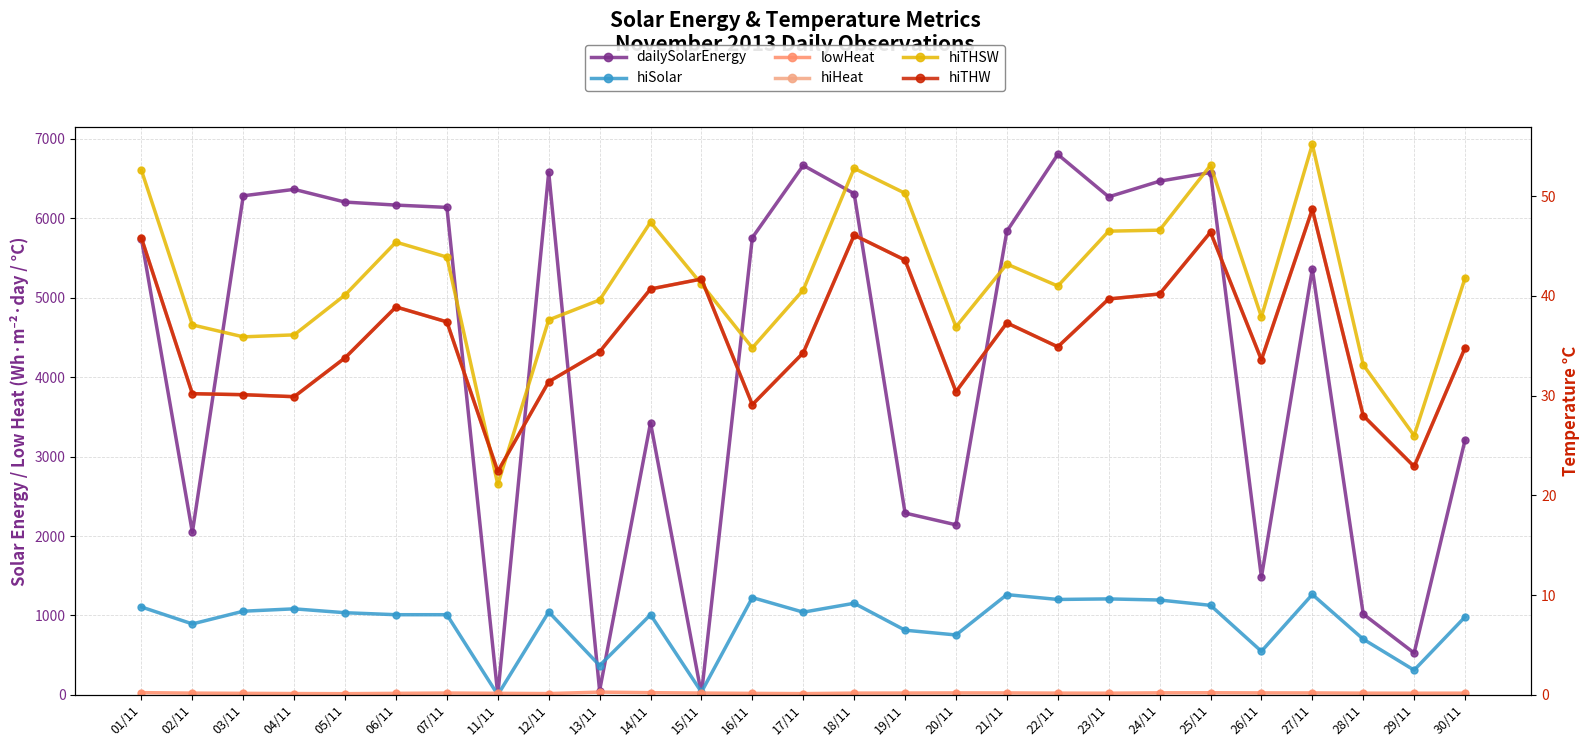

Reading right to left, what are all the values shown in this chart?

dailySolarEnergy: 30/11=3209.0	29/11=527.0	28/11=1017.0	27/11=5361.0	26/11=1481.0	25/11=6577.0	24/11=6468.0	23/11=6271.0	22/11=6805.0	21/11=5838.0	20/11=2141.0	19/11=2289.0	18/11=6311.0	17/11=6667.0	16/11=5757.0	15/11=7.0	14/11=3426.0	13/11=53.0	12/11=6580.0	11/11=0.0	07/11=6138.0	06/11=6167.0	05/11=6205.0	04/11=6365.0	03/11=6284.0	02/11=2045.0	01/11=5740.0
hiSolar: 30/11=981.0	29/11=311.0	28/11=701.0	27/11=1264.0	26/11=548.0	25/11=1127.0	24/11=1194.0	23/11=1208.0	22/11=1201.0	21/11=1262.0	20/11=754.0	19/11=814.0	18/11=1153.0	17/11=1041.0	16/11=1225.0	15/11=35.0	14/11=1009.0	13/11=369.0	12/11=1044.0	11/11=0.0	07/11=1009.0	06/11=1009.0	05/11=1034.0	04/11=1083.0	03/11=1053.0	02/11=893.0	01/11=1106.0
lowHeat: 30/11=21.1	29/11=20.6	28/11=21.2	27/11=24.2	26/11=24.6	25/11=26.4	24/11=25.4	23/11=20.8	22/11=21.6	21/11=24.2	20/11=24.4	19/11=22.6	18/11=21.7	17/11=15.3	16/11=18.4	15/11=22.4	14/11=27.3	13/11=34.4	12/11=15.9	11/11=19.2	07/11=22.7	06/11=18.7	05/11=14.6	04/11=16.2	03/11=18.9	02/11=21.7	01/11=27.7
hiHeat: 30/11=34.8	29/11=22.9	28/11=28.0	27/11=48.7	26/11=33.6	25/11=46.4	24/11=40.2	23/11=39.7	22/11=34.9	21/11=37.3	20/11=30.4	19/11=43.6	18/11=46.1	17/11=34.3	16/11=29.1	15/11=41.7	14/11=40.7	13/11=34.4	12/11=31.4	11/11=22.4	07/11=37.4	06/11=38.9	05/11=33.8	04/11=29.9	03/11=30.1	02/11=30.2	01/11=45.8
hiTHSW: 30/11=41.8	29/11=26.0	28/11=33.1	27/11=55.2	26/11=37.9	25/11=53.1	24/11=46.6	23/11=46.5	22/11=41.0	21/11=43.2	20/11=36.9	19/11=50.3	18/11=52.8	17/11=40.6	16/11=34.8	15/11=41.2	14/11=47.4	13/11=39.6	12/11=37.6	11/11=21.1	07/11=43.9	06/11=45.4	05/11=40.1	04/11=36.1	03/11=35.9	02/11=37.1	01/11=52.6
hiTHW: 30/11=34.8	29/11=22.9	28/11=28.0	27/11=48.7	26/11=33.6	25/11=46.4	24/11=40.2	23/11=39.7	22/11=34.9	21/11=37.3	20/11=30.4	19/11=43.6	18/11=46.1	17/11=34.3	16/11=29.1	15/11=41.7	14/11=40.7	13/11=34.4	12/11=31.4	11/11=22.4	07/11=37.4	06/11=38.9	05/11=33.8	04/11=29.9	03/11=30.1	02/11=30.2	01/11=45.8